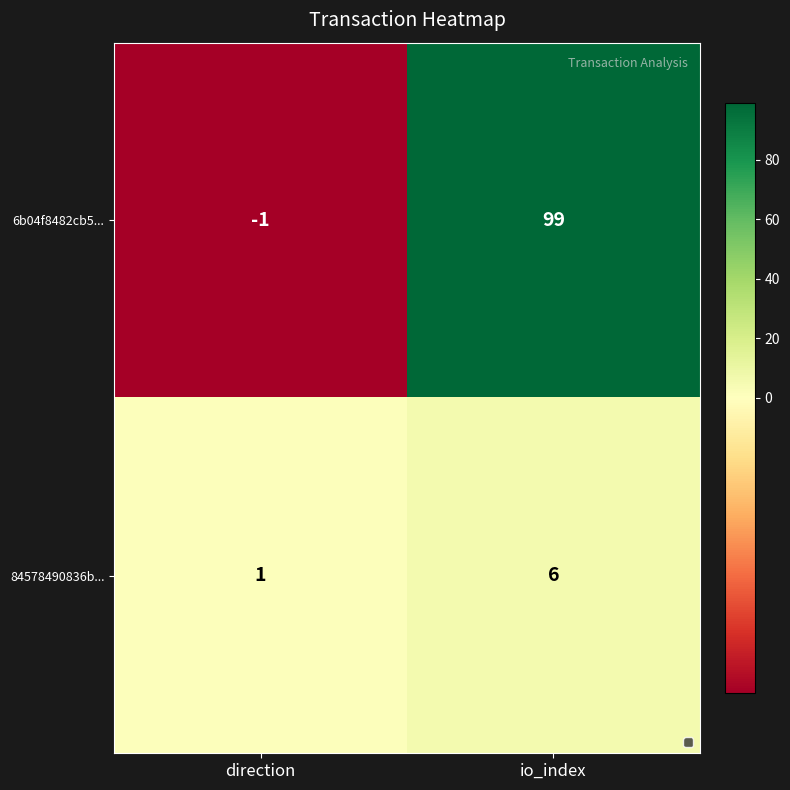

Which series has the widest spread of values?

6b04f8482cb5...